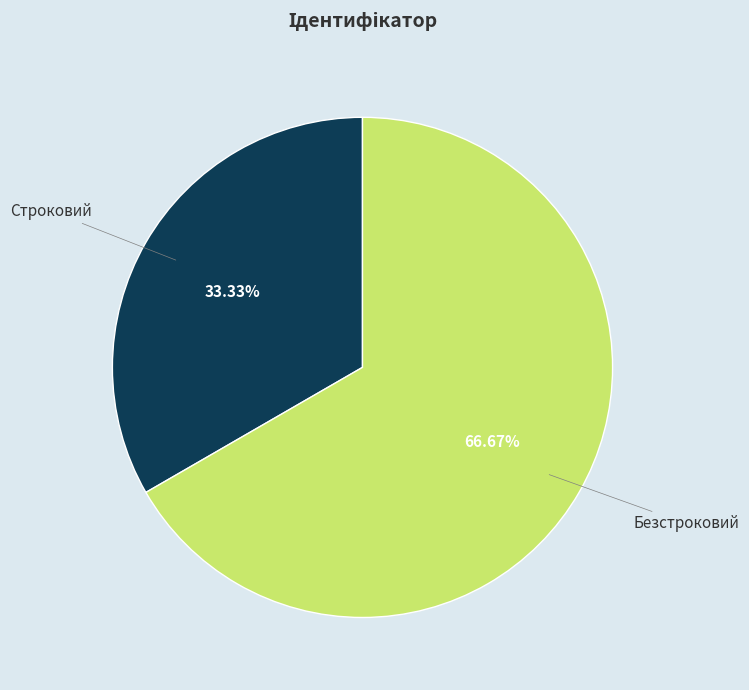

Rank the categories by value from highest to lowest.

Безстроковий, Строковий